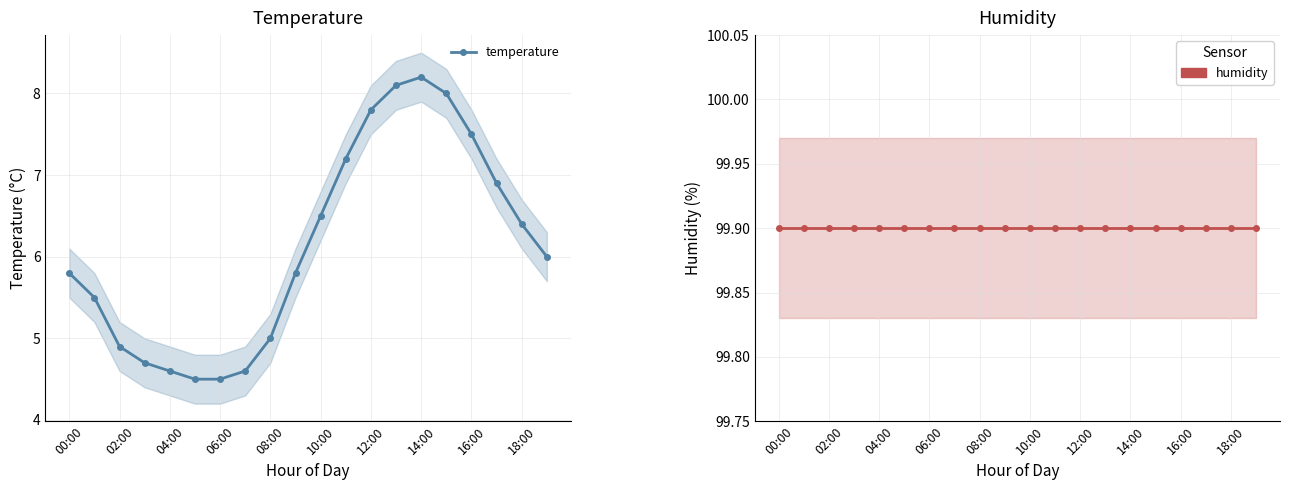

Does the chart have visible grid lines?

Yes